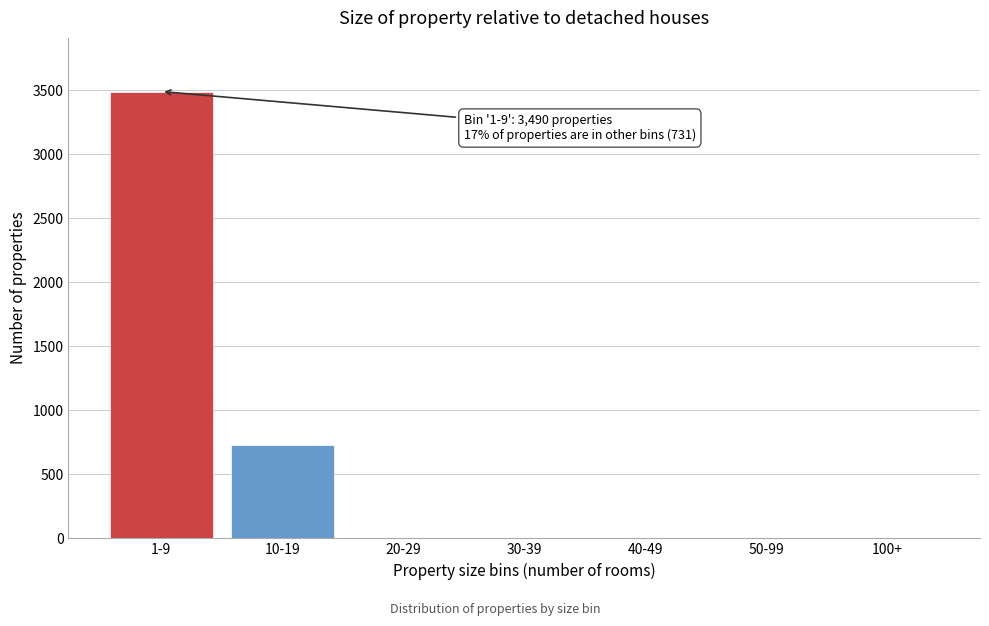

What is the sum of all values?

4221